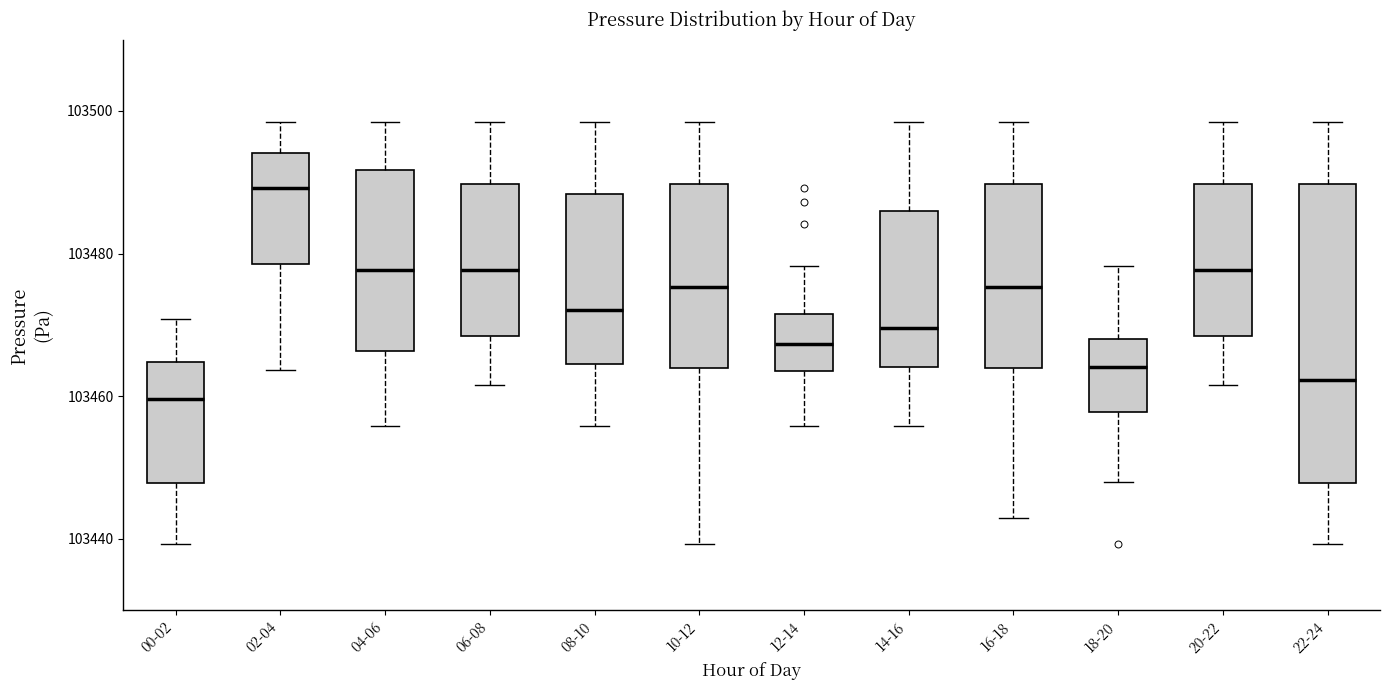

Reading left to right, transcribe this box plot: for each box, give where its median line is, the range the box spans, and where its two whiskers end, as read against the y-axis. The values are not printed on the chart, so give them approximately, as read against the axis.

00-02: median 103460, box 103448 to 103464, whiskers 103440 to 103470
02-04: median 103490, box 103478 to 103494, whiskers 103464 to 103498
04-06: median 103478, box 103466 to 103492, whiskers 103456 to 103498
06-08: median 103478, box 103468 to 103490, whiskers 103462 to 103498
08-10: median 103472, box 103464 to 103488, whiskers 103456 to 103498
10-12: median 103476, box 103464 to 103490, whiskers 103440 to 103498
12-14: median 103468, box 103464 to 103472, whiskers 103456 to 103478
14-16: median 103470, box 103464 to 103486, whiskers 103456 to 103498
16-18: median 103476, box 103464 to 103490, whiskers 103442 to 103498
18-20: median 103464, box 103458 to 103468, whiskers 103448 to 103478
20-22: median 103478, box 103468 to 103490, whiskers 103462 to 103498
22-24: median 103462, box 103448 to 103490, whiskers 103440 to 103498